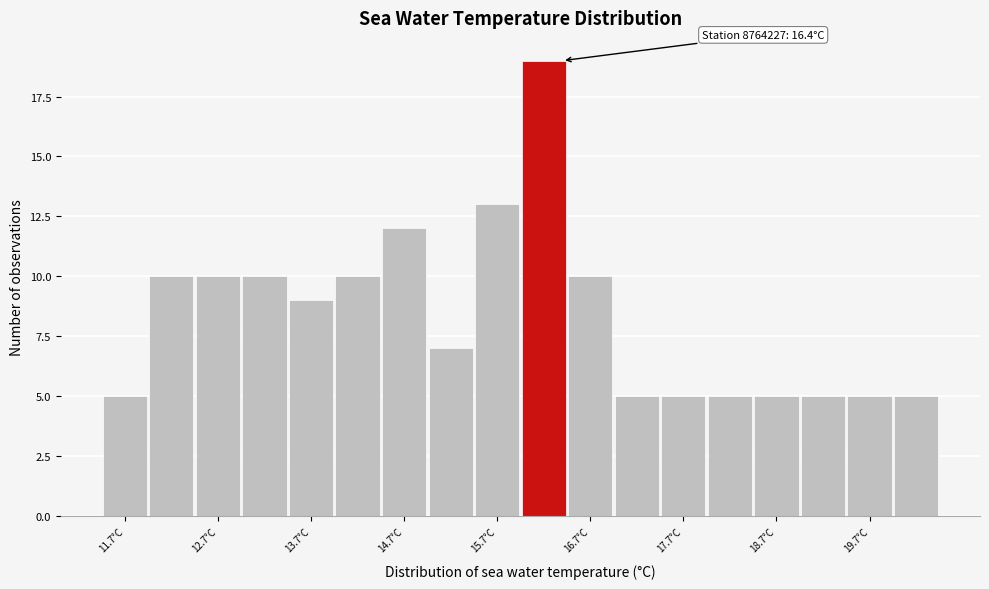

Which range on the x-axis has the tallest bar?

15.95 to 16.45